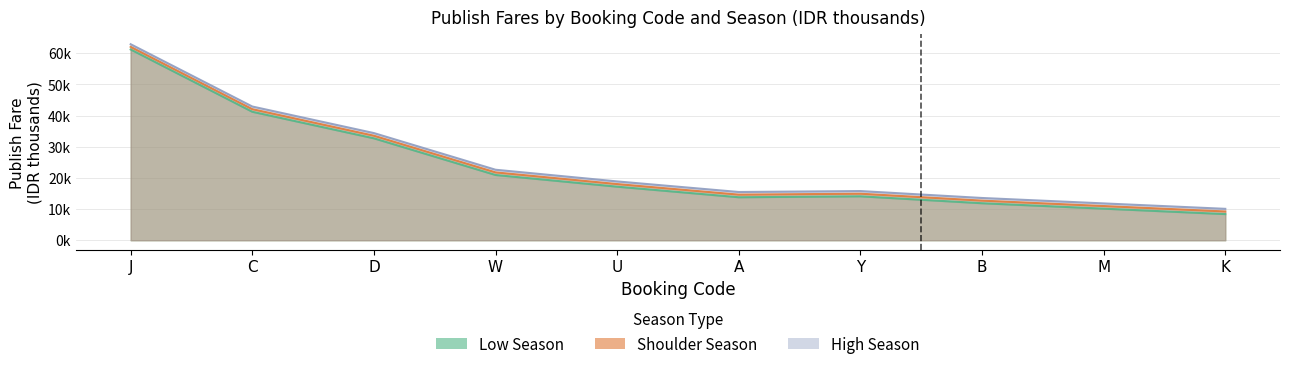

How many lines are shown in the chart?

3